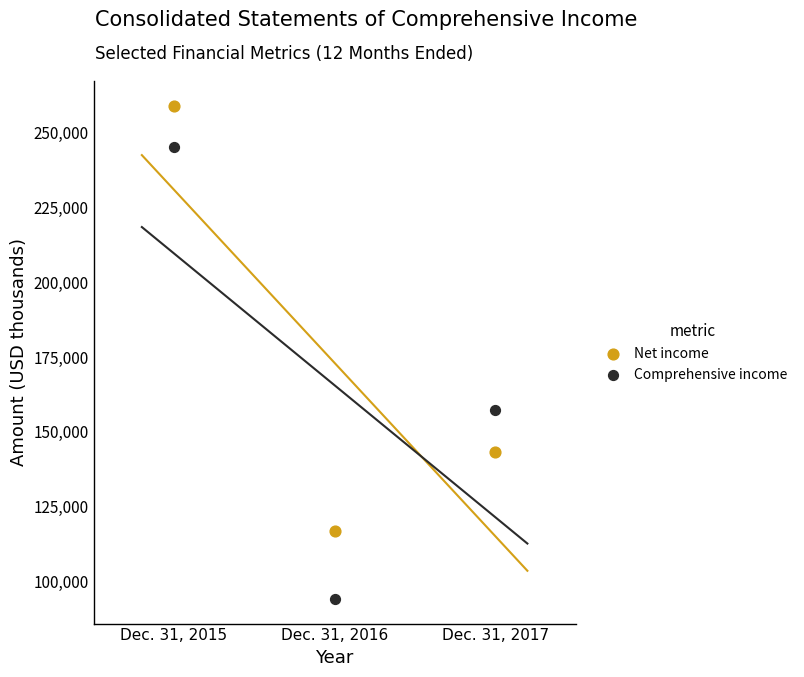

What are all the series names shown in the legend?

Net income, Comprehensive income